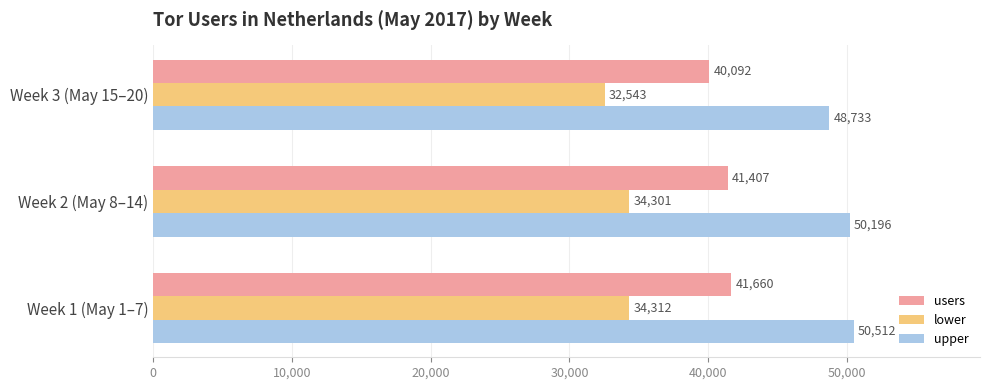

The value of lower at Week 3 (May 15–20) is 32543. True or false?

True